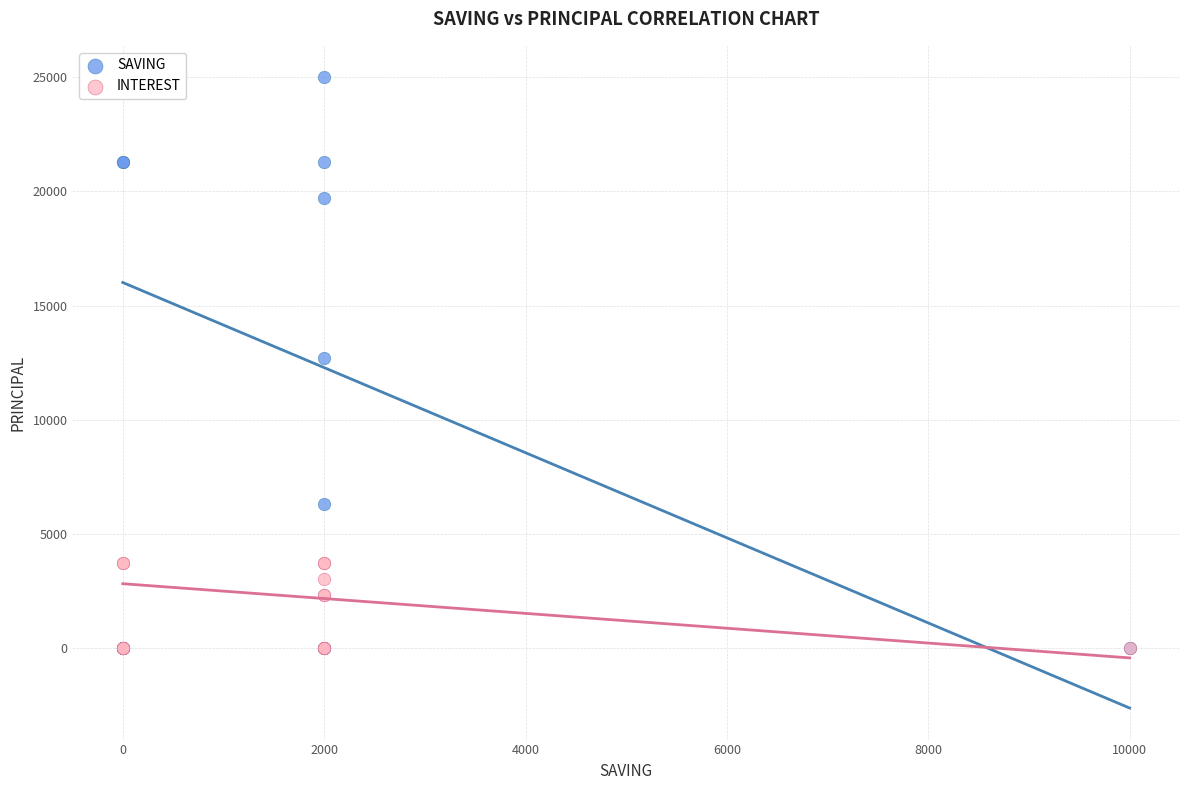

Which series has the widest spread of Y values?

SAVING